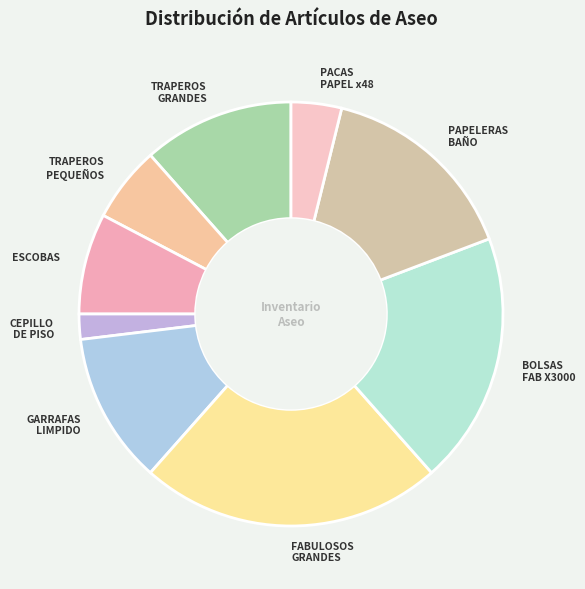

Does any single category account for the majority?

No